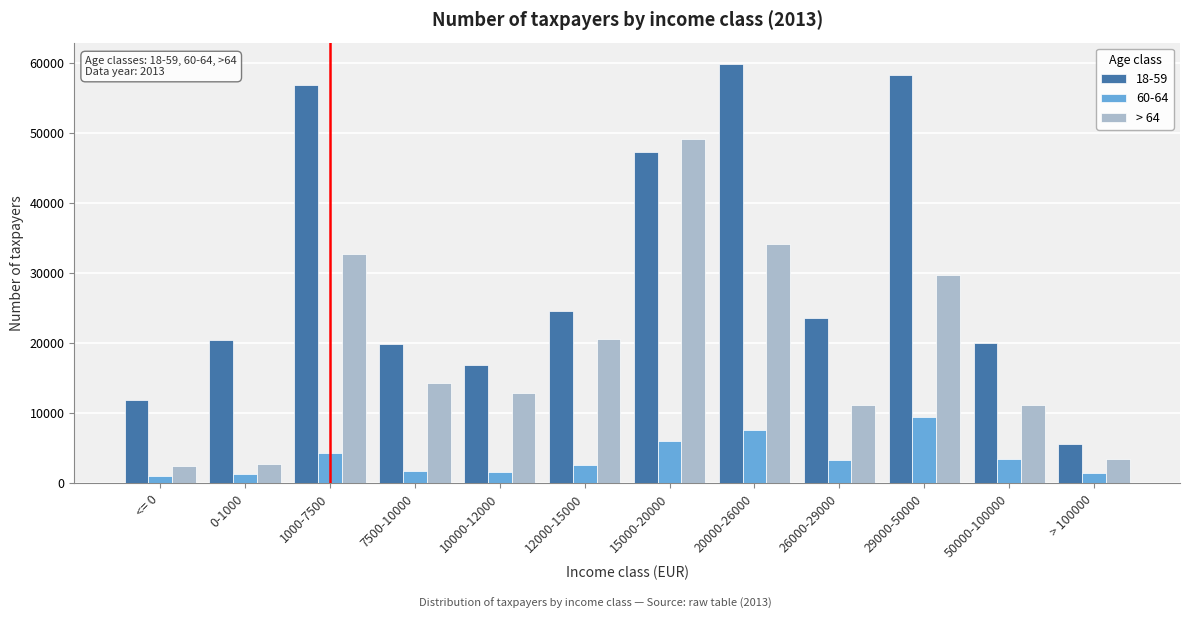

Which series has the largest total across all categories?

18-59